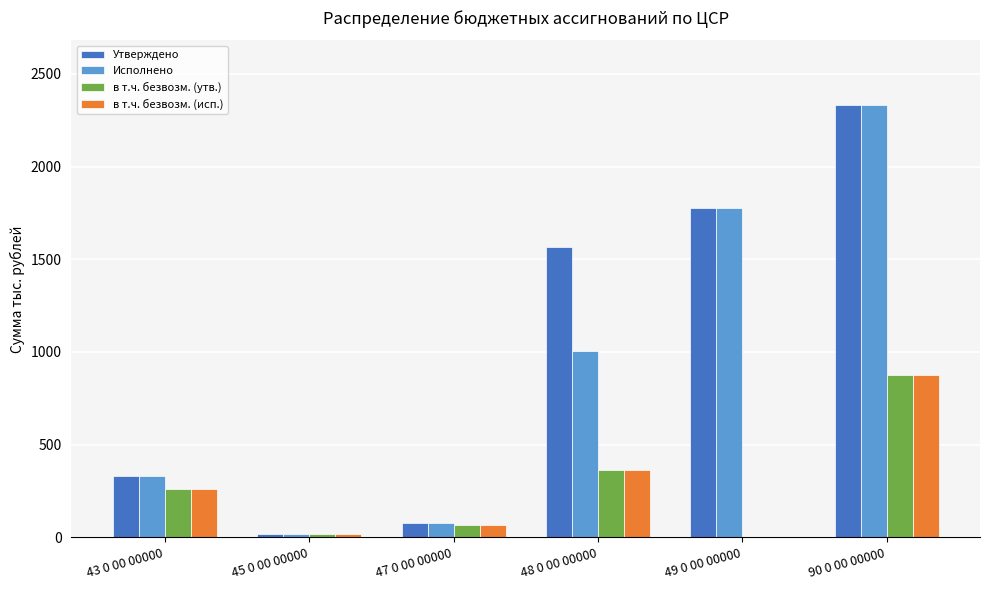

How many categories are shown in the chart?

6